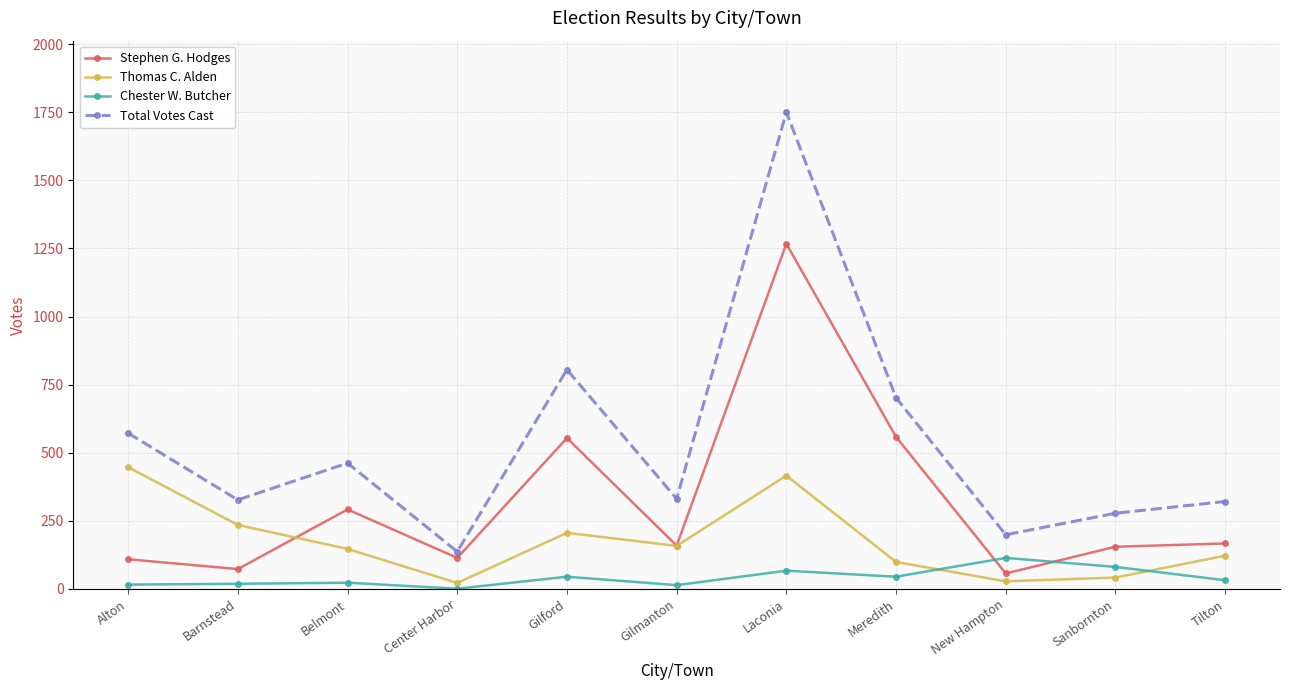

Is the value of Total Votes Cast at Gilmanton greater than the value of Chester W. Butcher at Gilmanton?

Yes